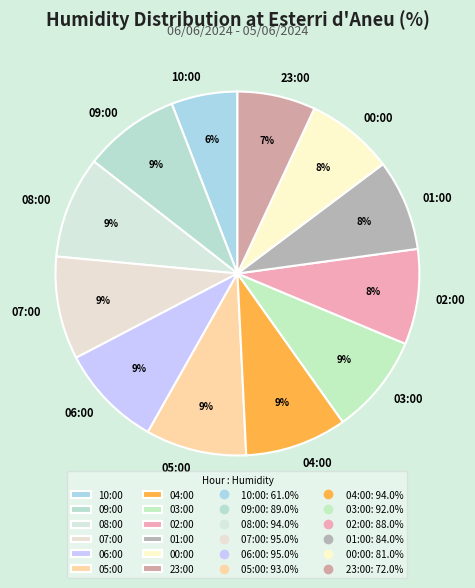

Count the number of slices in the pie.

12